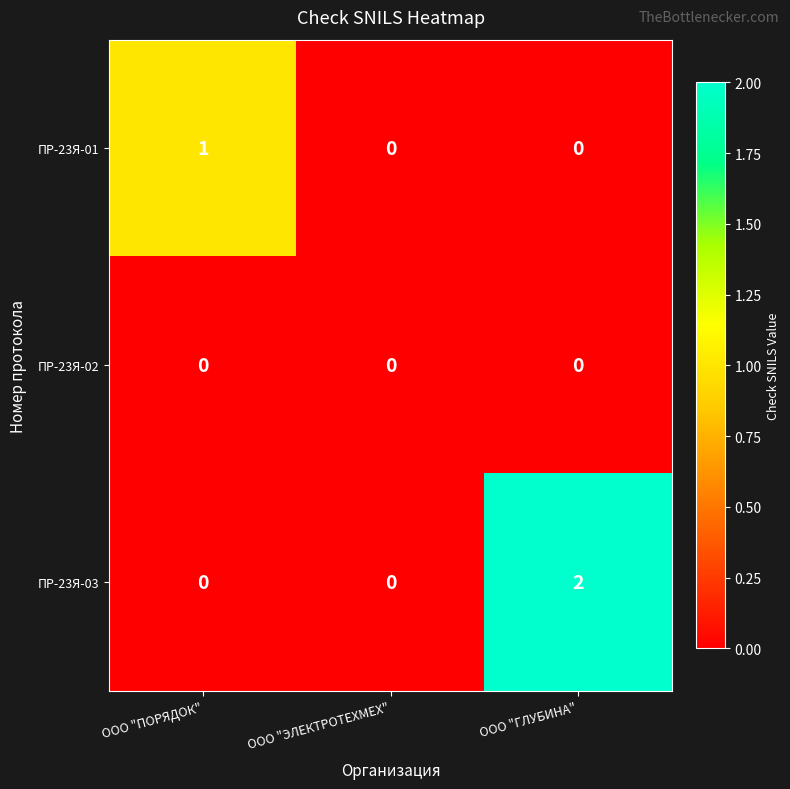

What is the greatest value displayed?

2